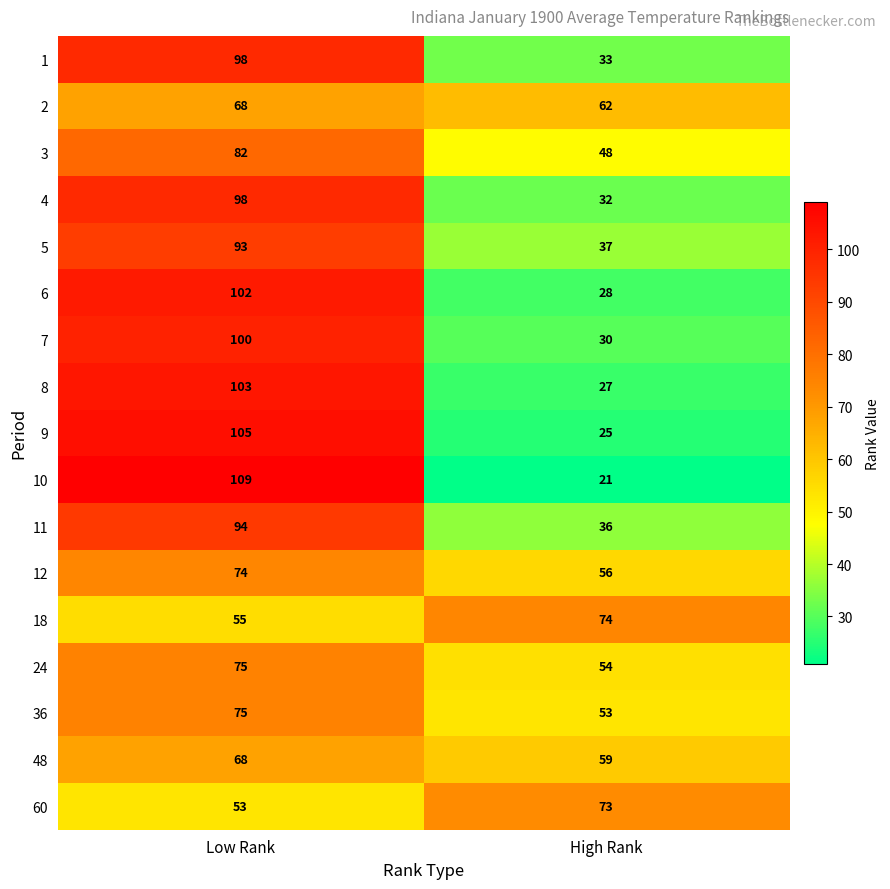

At how many categories does at least one series exceed 102?

1